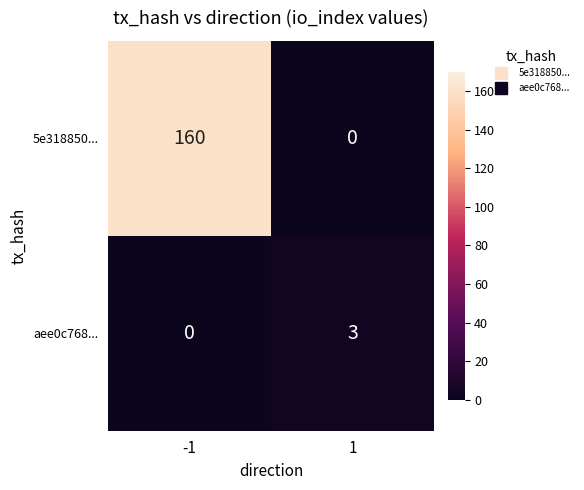

How many data points in aee0c768... are less than 3?

1